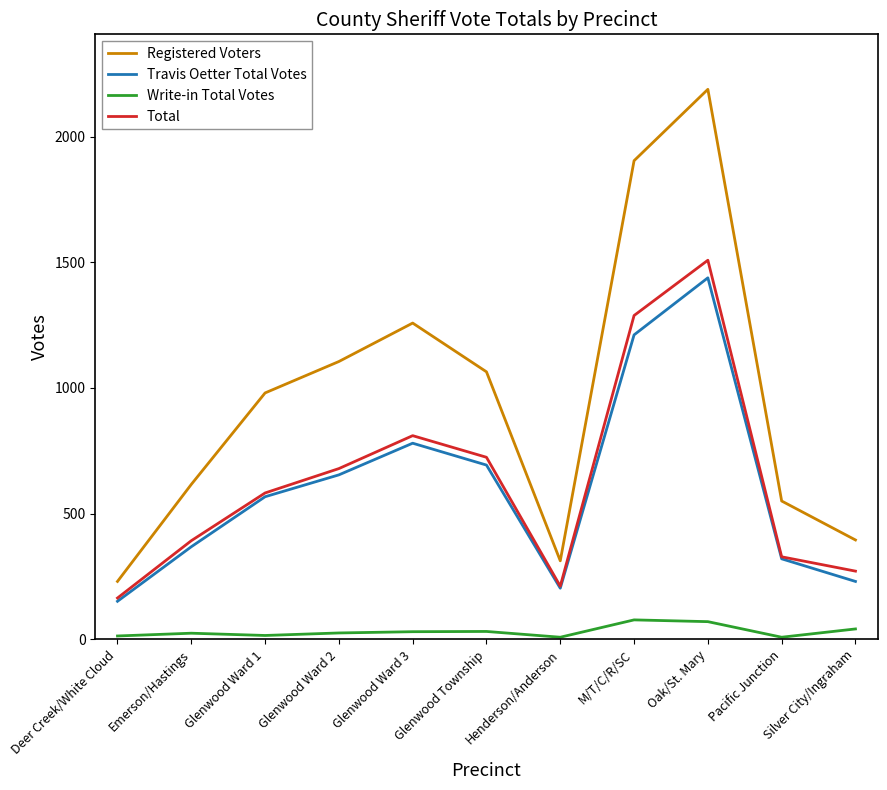

Does the chart display data point markers on the line(s)?

No